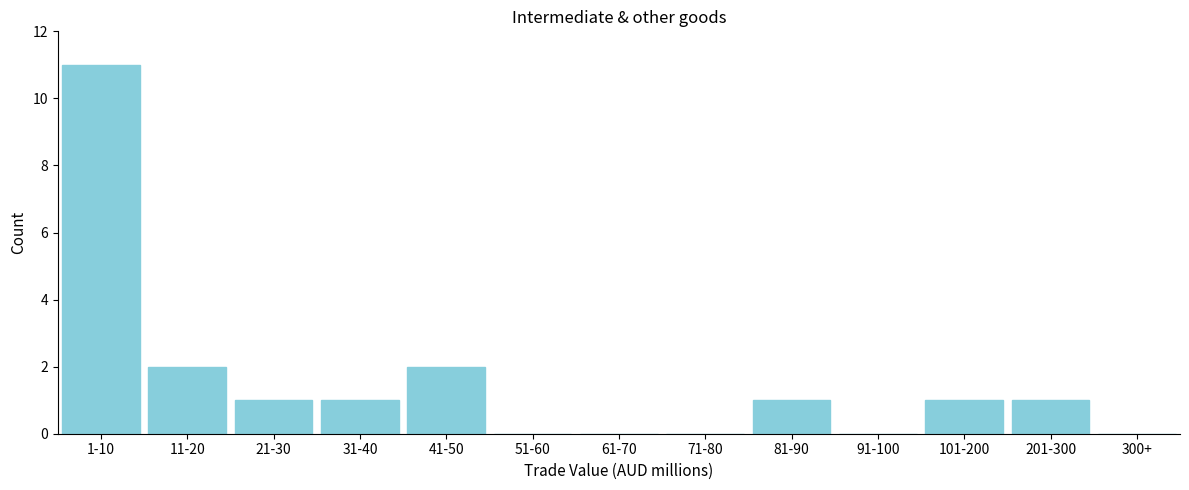

Reading left to right, transcribe all the data shown in this chart.

1-10=11	11-20=2	21-30=1	31-40=1	41-50=2	51-60=0	61-70=0	71-80=0	81-90=1	91-100=0	101-200=1	201-300=1	300+=0